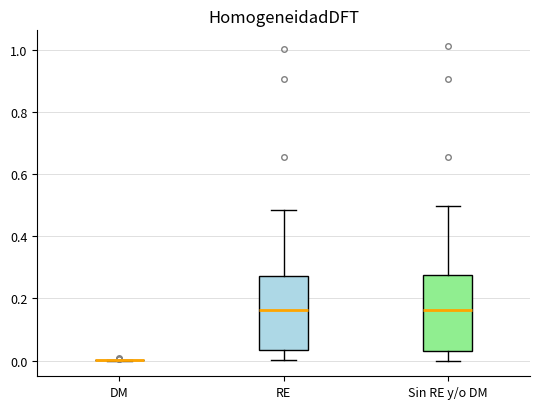

Reading left to right, read every box against the y-axis: the position of its median line, the range the box covers, and the ends of its whiskers. The values are not printed on the chart, so give them approximately, as read against the axis.

DM: box collapsed to a line at 0.00, whiskers 0.00 to 0.00
RE: median 0.16, box 0.04 to 0.28, whiskers 0.00 to 0.48
Sin RE y/o DM: median 0.16, box 0.04 to 0.28, whiskers 0.00 to 0.50